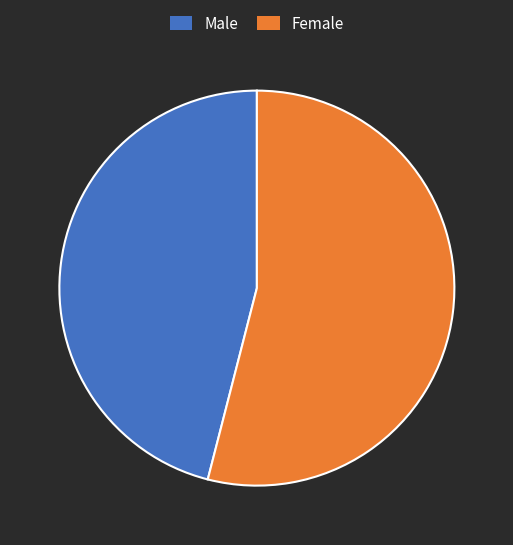

Rank the categories by value from lowest to highest.

Male, Female